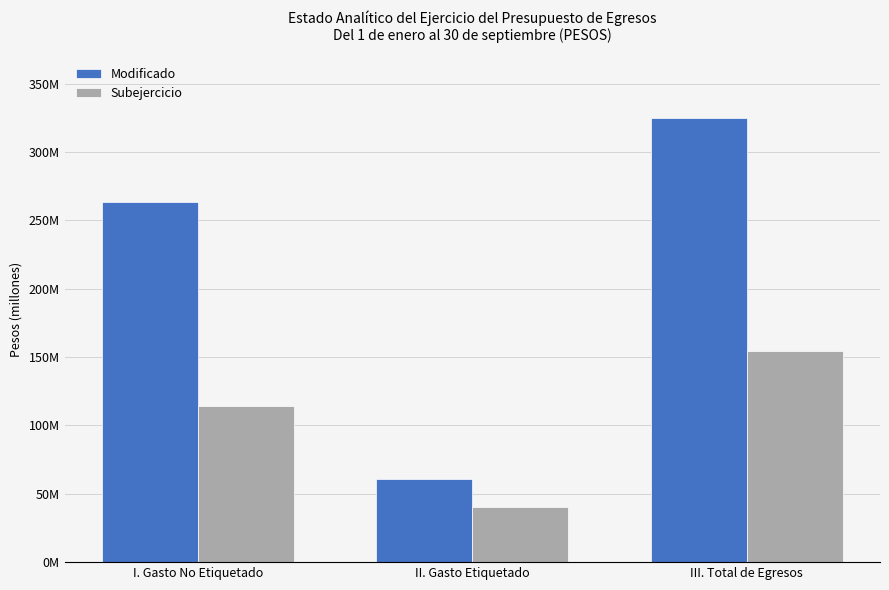

Where does the Modificado series first go above 263716679?

I. Gasto No Etiquetado